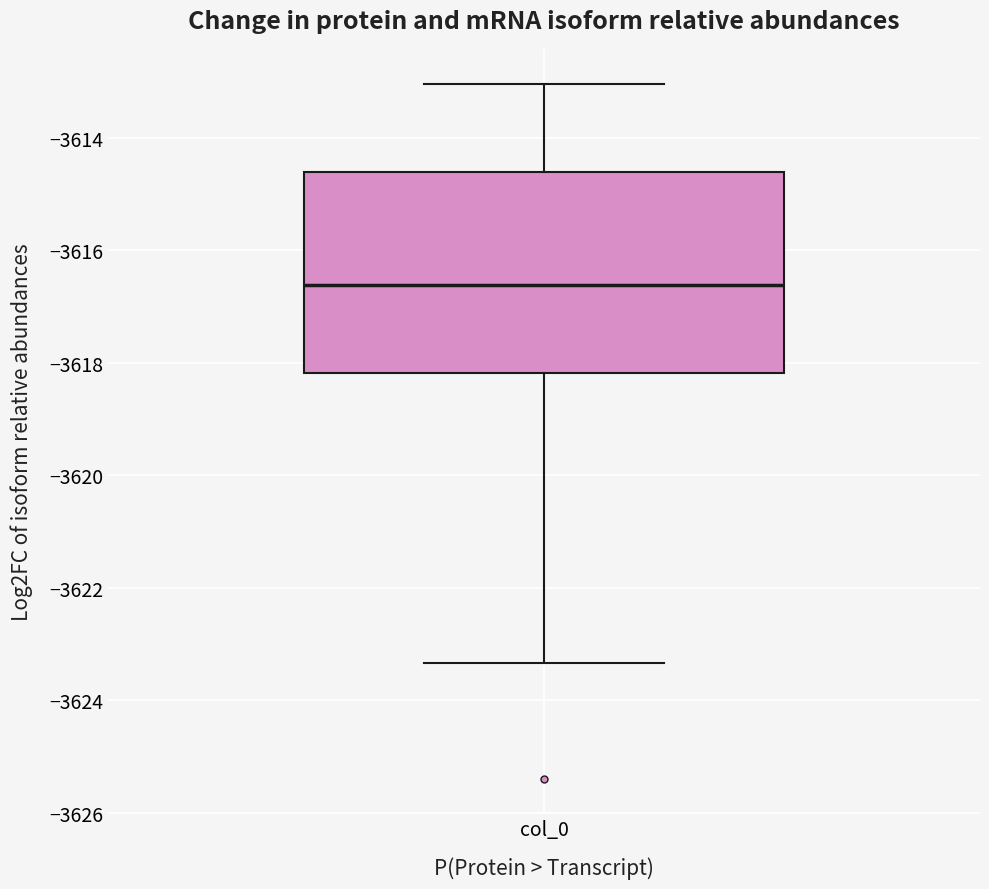

Transcribe this box plot: give where the median line is, the range the box spans, and where the two whiskers end, as read against the y-axis. The values are not printed on the chart, so give them approximately, as read against the axis.

median -3616.6, box -3618.2 to -3614.6, whiskers -3623.4 to -3613.0